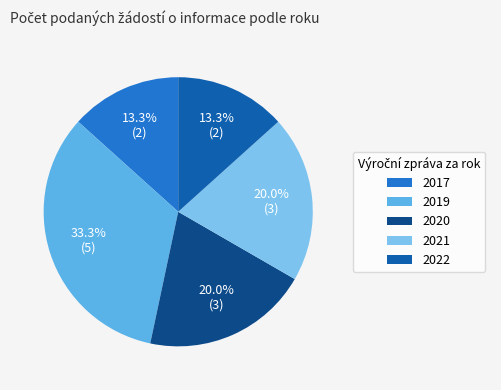

To the nearest percent, what is the difference between the 2019 and 2020 slice percentages?

13%